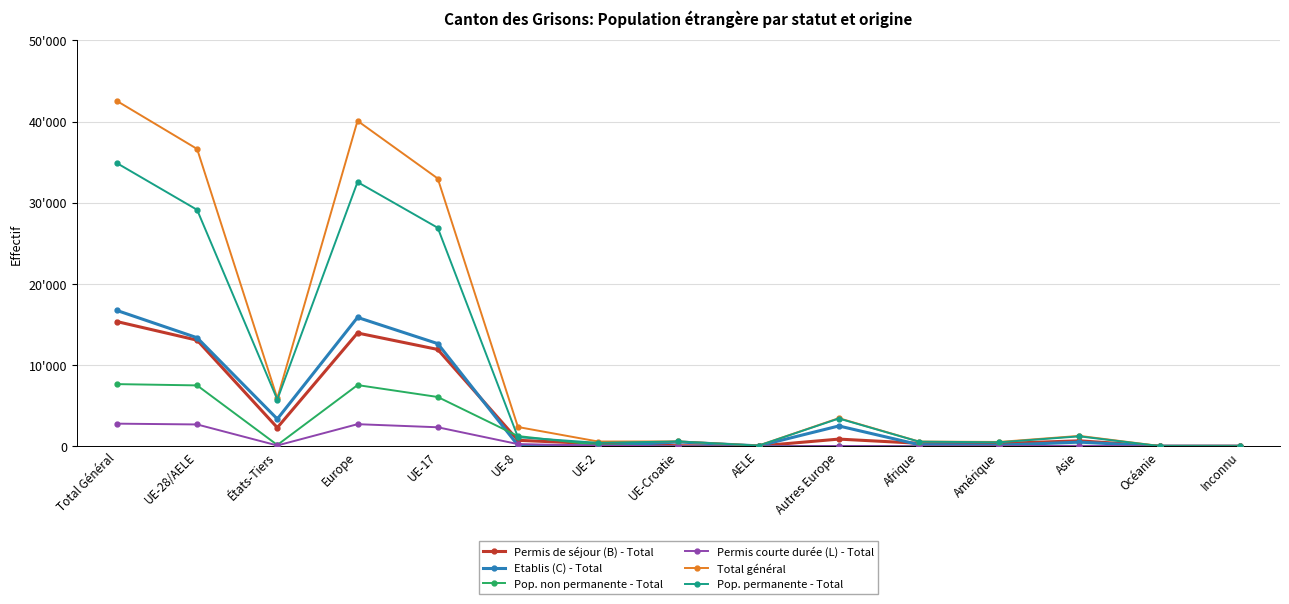

Reading left to right, what are all the values shown in this chart?

Permis de séjour (B) - Total: Total Général=15366	UE-28/AELE=13072	États-Tiers=2294	Europe=13956	UE-17=11930	UE-8=734	UE-2=312	UE-Croatie=66	AELE=30	Autres Europe=884	Afrique=367	Amérique=341	Asie=672	Océanie=14	Inconnu=16
Etablis (C) - Total: Total Général=16735	UE-28/AELE=13373	États-Tiers=3362	Europe=15877	UE-17=12648	UE-8=114	UE-2=32	UE-Croatie=528	AELE=51	Autres Europe=2504	Afrique=200	Amérique=131	Asie=510	Océanie=12	Inconnu=5
Pop. non permanente - Total: Total Général=7659	UE-28/AELE=7501	États-Tiers=158	Europe=7540	UE-17=6073	UE-8=1257	UE-2=163	UE-Croatie=1	AELE=7	Autres Europe=39	Afrique=10	Amérique=44	Asie=56	Océanie=9	Inconnu=0
Permis courte durée (L) - Total: Total Général=2787	UE-28/AELE=2689	États-Tiers=98	Europe=2723	UE-17=2342	UE-8=268	UE-2=78	UE-Croatie=1	AELE=0	Autres Europe=34	Afrique=3	Amérique=17	Asie=42	Océanie=2	Inconnu=0
Total général: Total Général=42547	UE-28/AELE=36635	États-Tiers=5912	Europe=40096	UE-17=32993	UE-8=2373	UE-2=585	UE-Croatie=596	AELE=88	Autres Europe=3461	Afrique=580	Amérique=533	Asie=1280	Océanie=37	Inconnu=21
Pop. permanente - Total: Total Général=34888	UE-28/AELE=29134	États-Tiers=5754	Europe=32556	UE-17=26920	UE-8=1116	UE-2=422	UE-Croatie=595	AELE=81	Autres Europe=3422	Afrique=570	Amérique=489	Asie=1224	Océanie=28	Inconnu=21